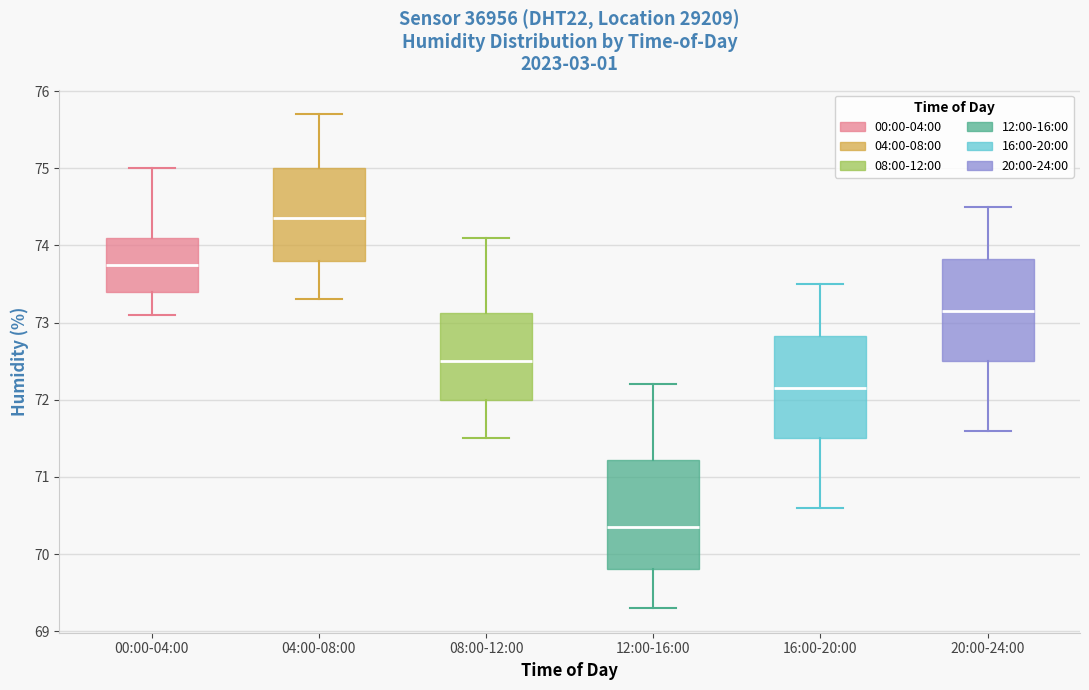

Where does the median line of the box for 20:00-24:00 sit on the y-axis? The values are not printed on the chart, so give them approximately, as read against the axis.

73.2